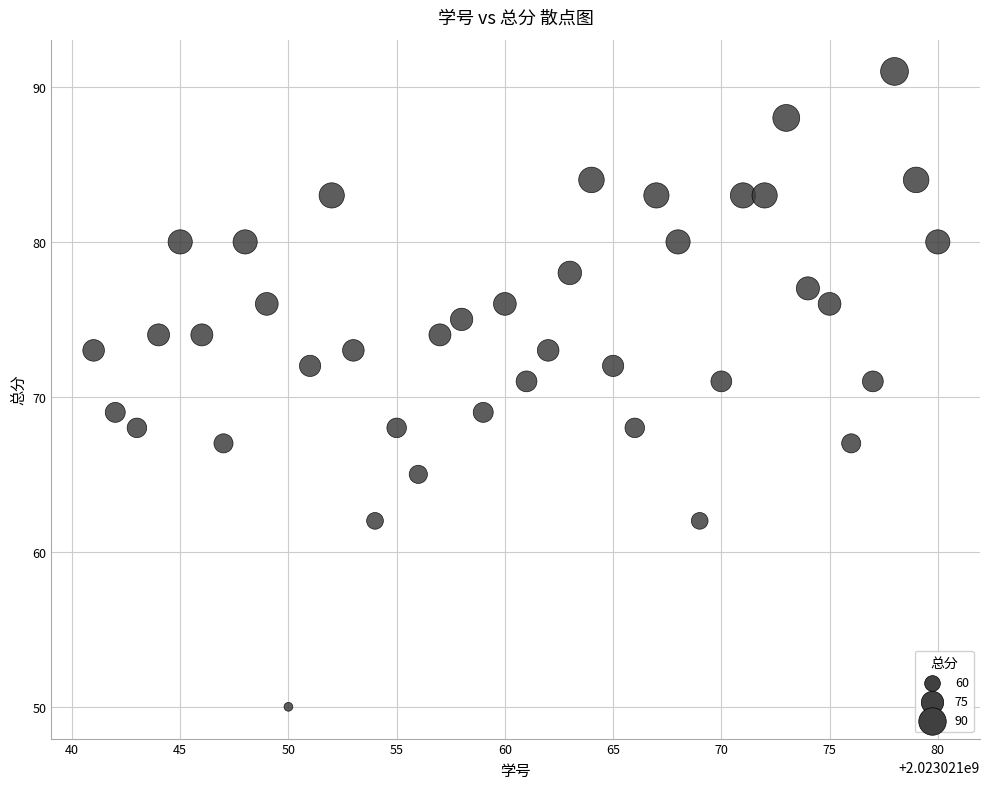

What is the range of Y values (max minus min)?

41